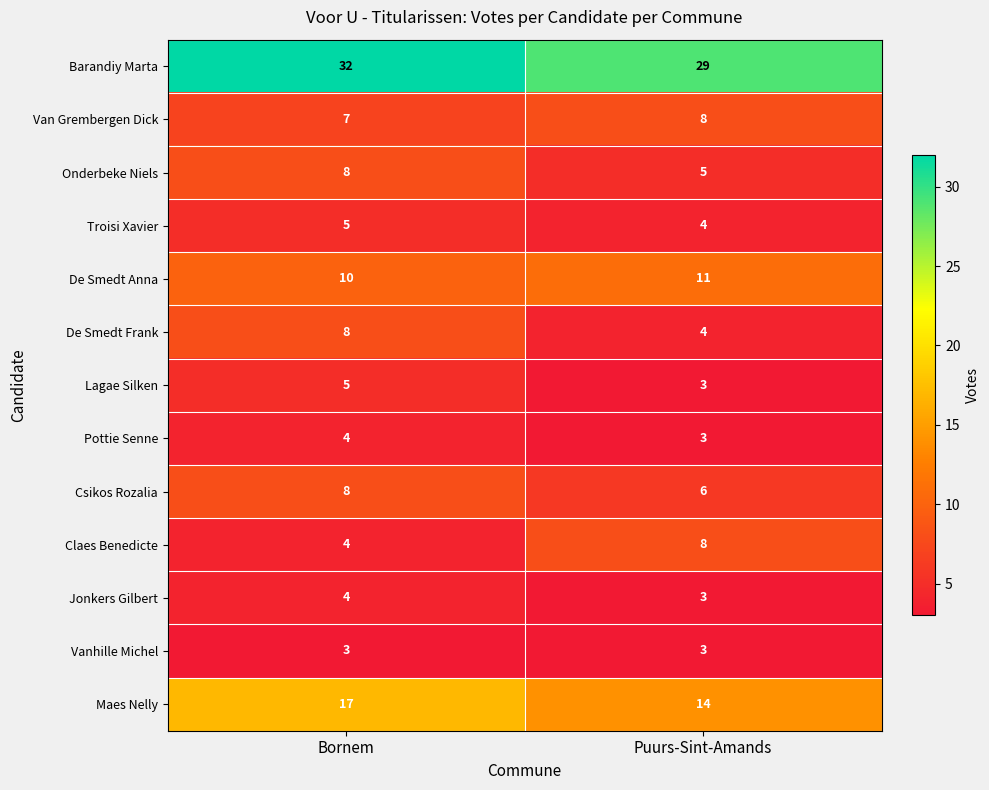

What is the difference between the highest and lowest values at Puurs-Sint-Amands?

26